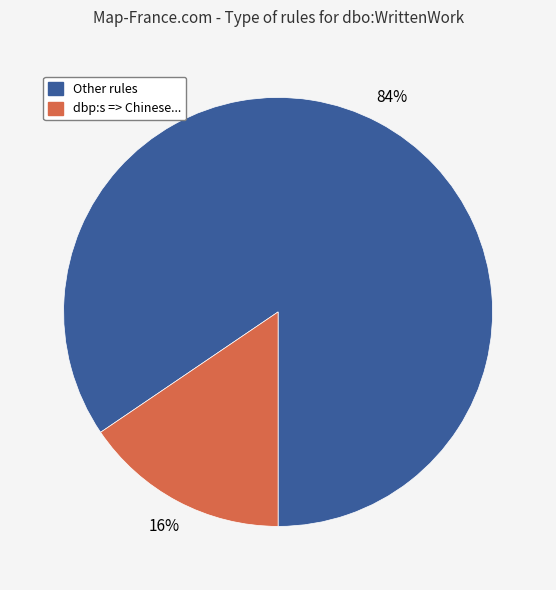

How many segments does this pie chart have?

2